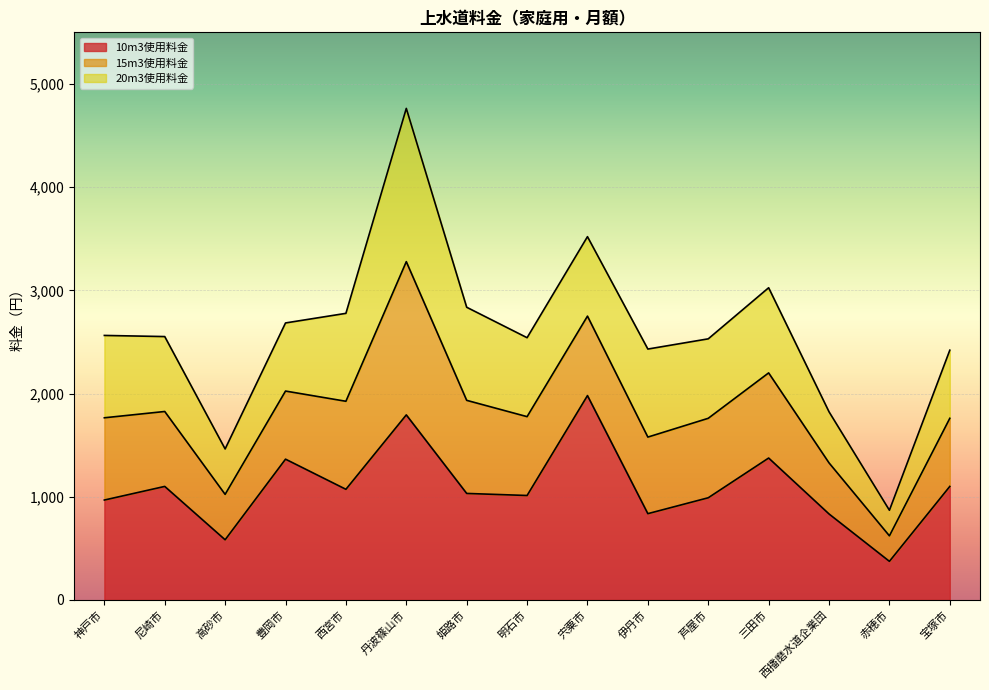

What is the difference between the 10m3使用料金 values at 西播磨水道企業団 and 尼崎市?

267